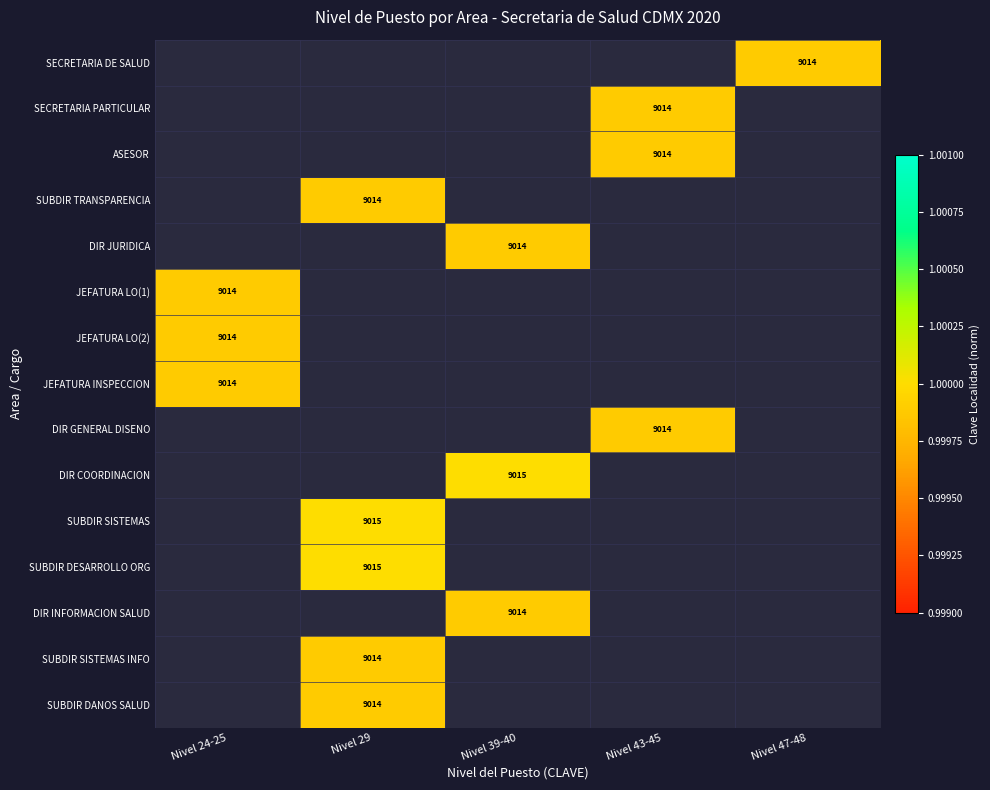

What is the smallest value displayed?

1.0